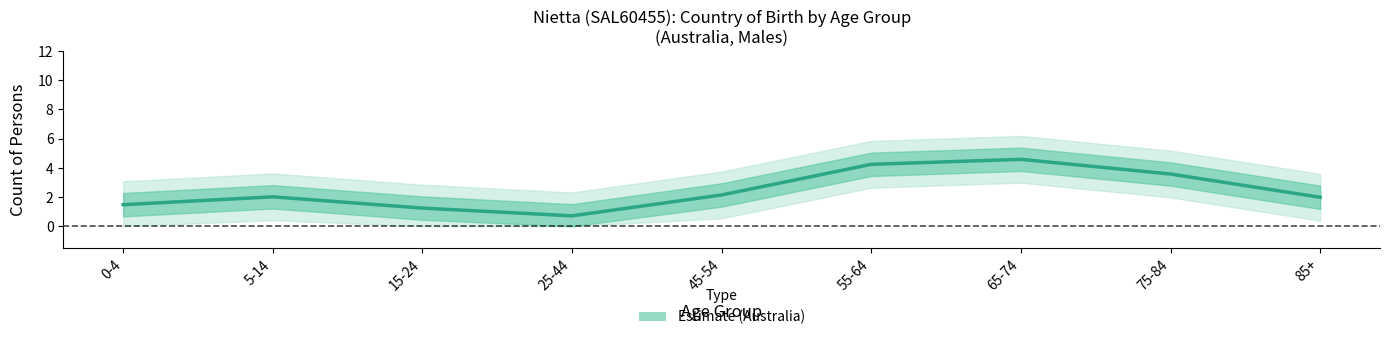

What is the maximum value shown in the chart?

4.6